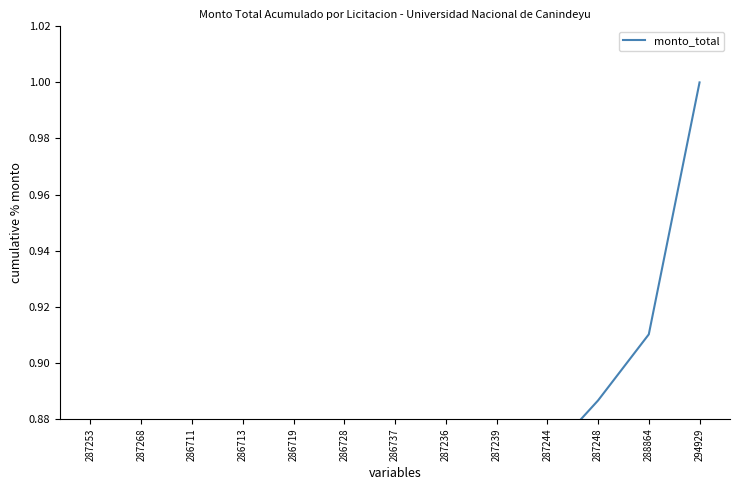

True or false: the data shows 1.5 at 288864.

False